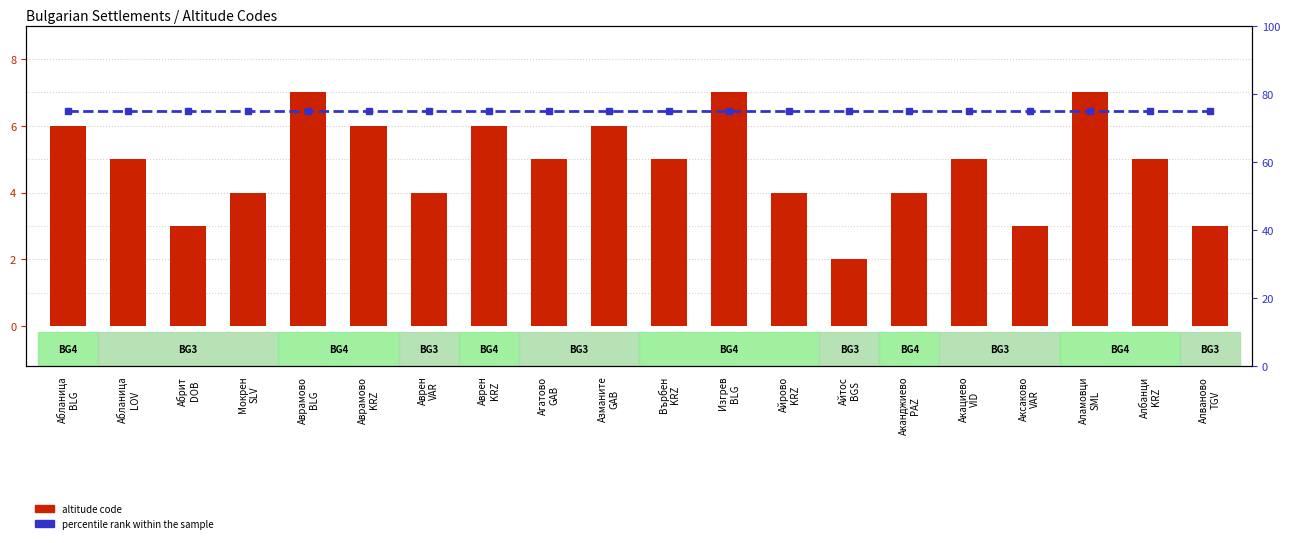

What position from the right is Абланица
BLG?

20